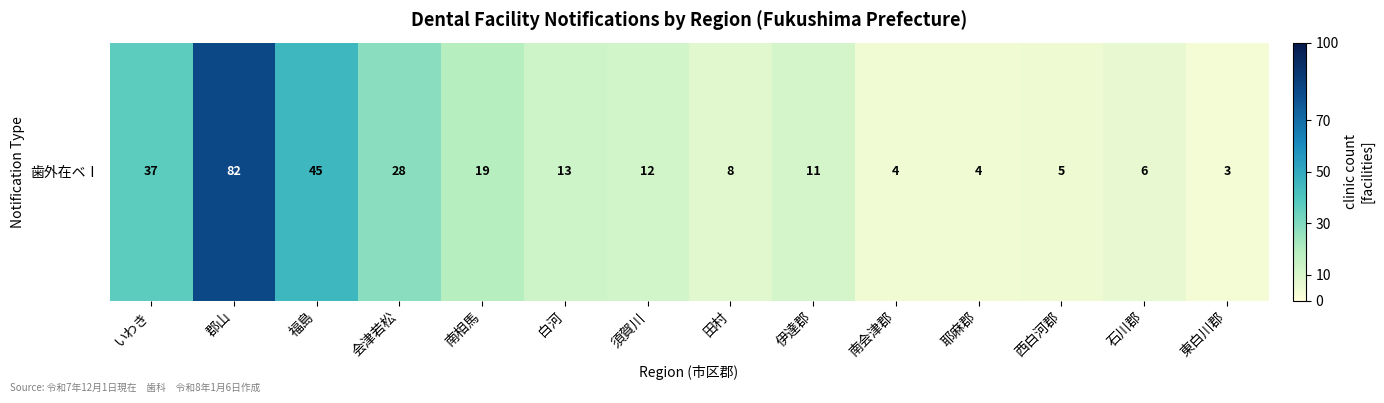

Reading left to right, what are all the values shown in this chart?

37	82	45	28	19	13	12	8	11	4	4	5	6	3